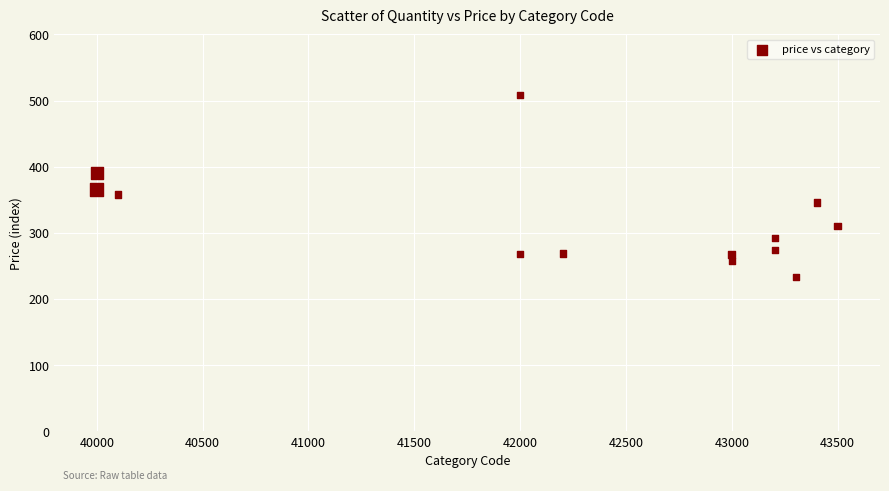

What is the range of X values (max minus min)?

3499